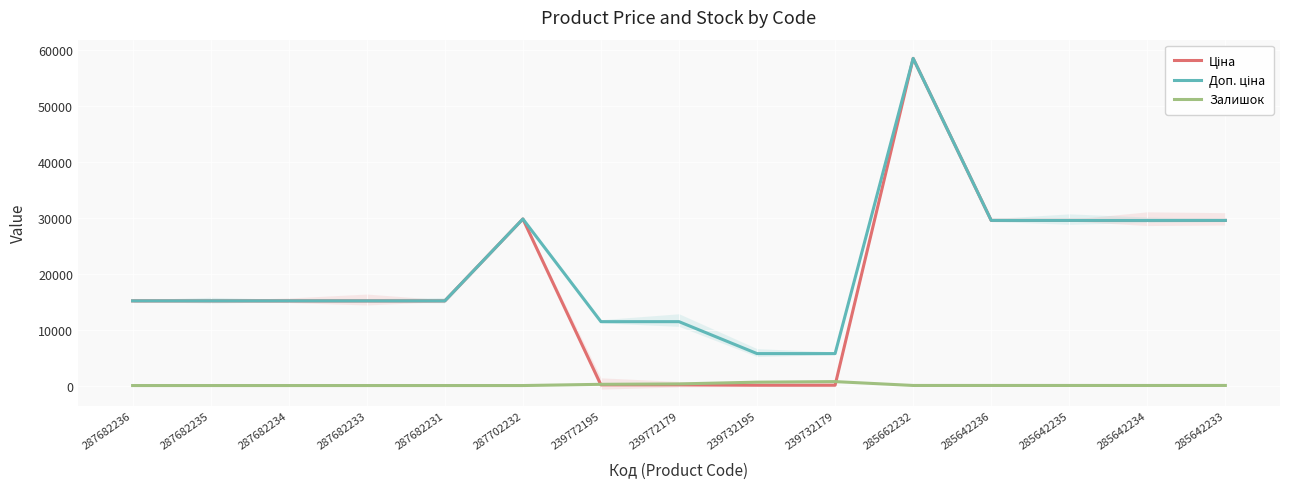

What is the sum of the Ціна values at 287702232 and 239772195?

29861.3